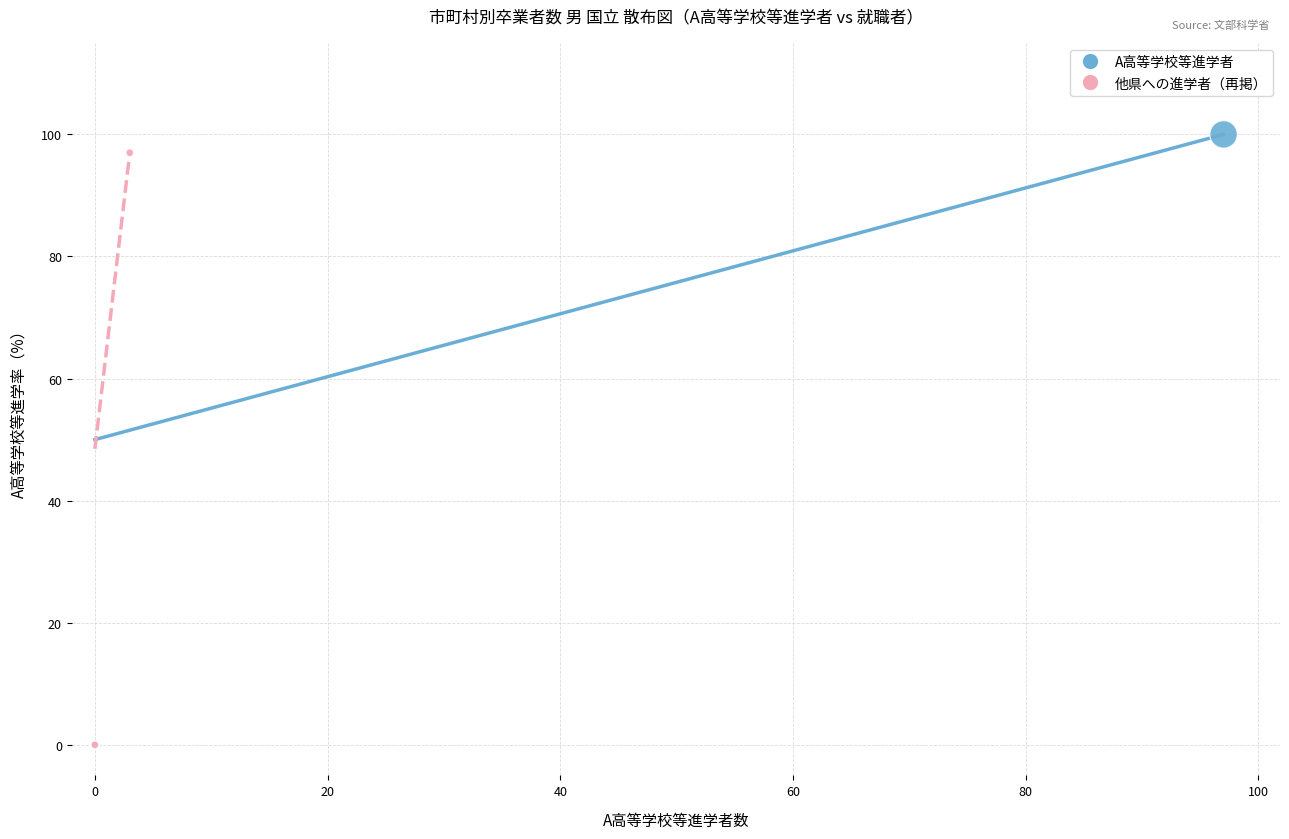

Which series has the largest Y range (max minus min)?

A高等学校等進学者